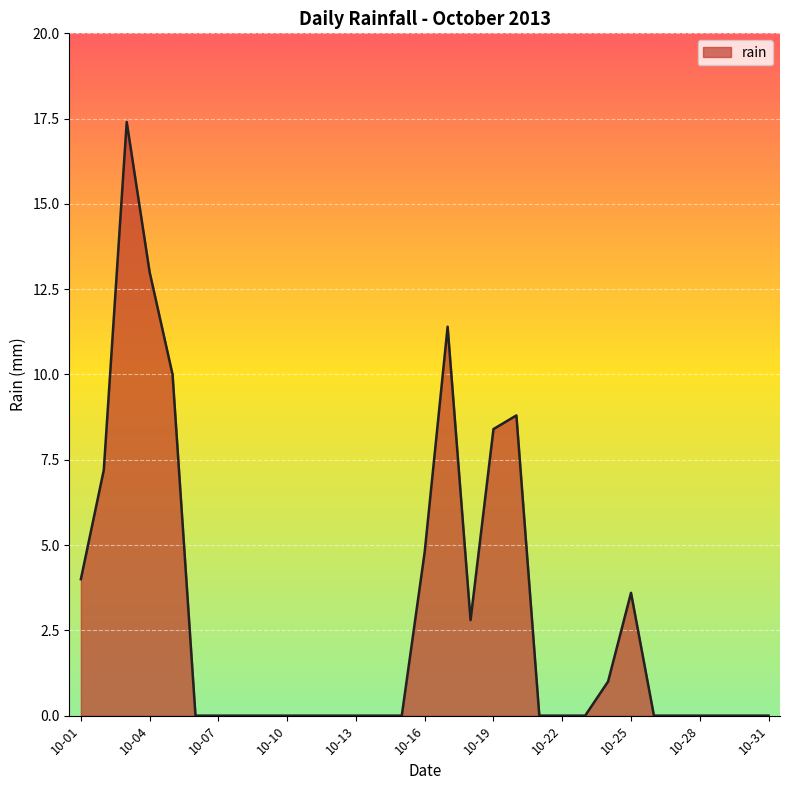

Reading left to right, what are all the values shown in this chart?

4.0	7.2	17.4	13.0	10.0	0.0	0.0	0.0	0.0	0.0	0.0	0.0	0.0	0.0	0.0	4.8	11.4	2.8	8.4	8.8	0.0	0.0	0.0	1.0	3.6	0.0	0.0	0.0	0.0	0.0	0.0